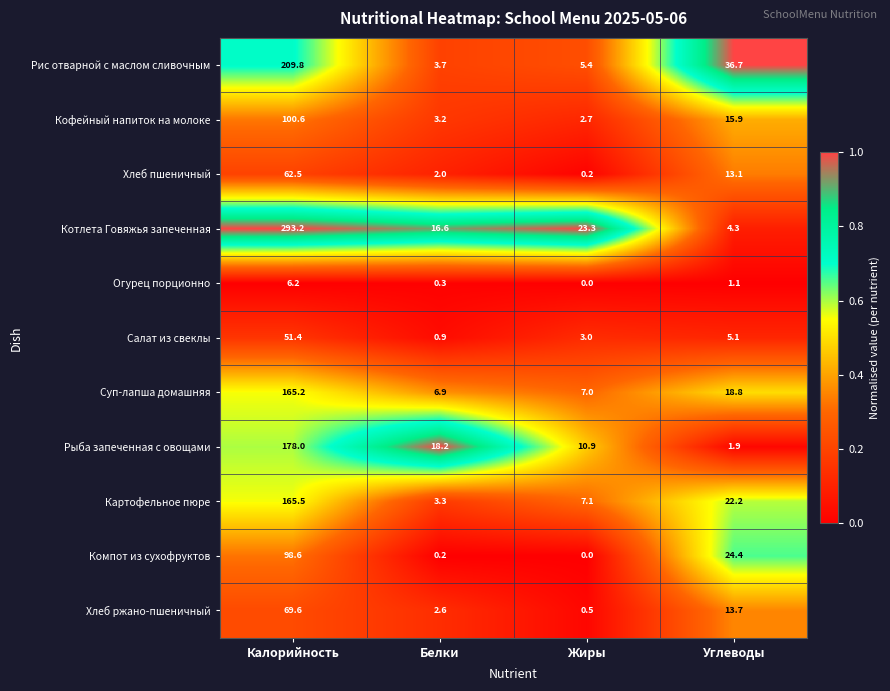

True or false: Рыба запеченная с овощами has a value of 7.5 at Белки.

False